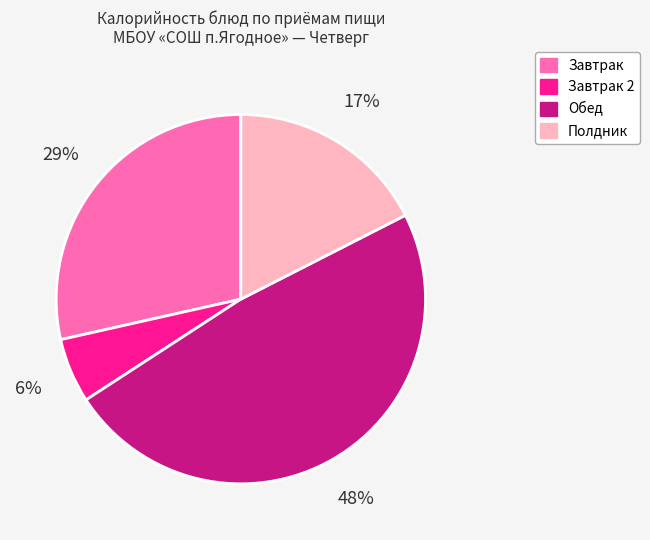

To the nearest percent, what is the average slice percentage?

25%